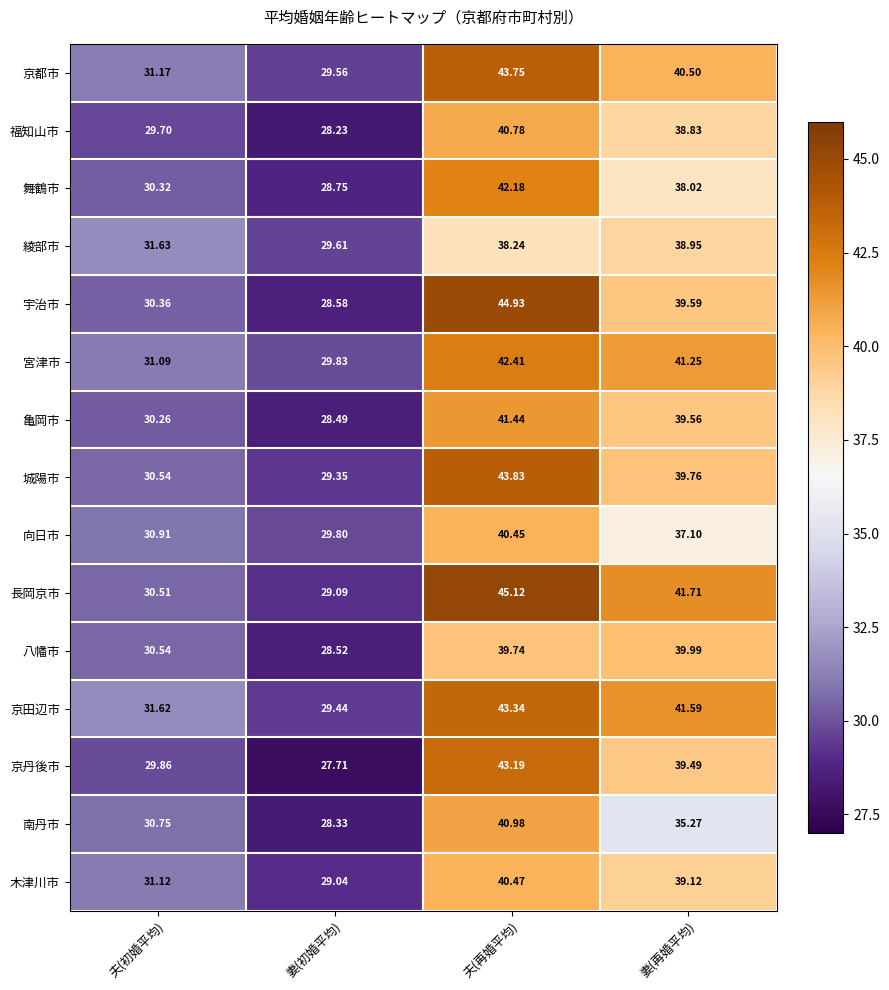

What is the smallest value displayed?

27.7